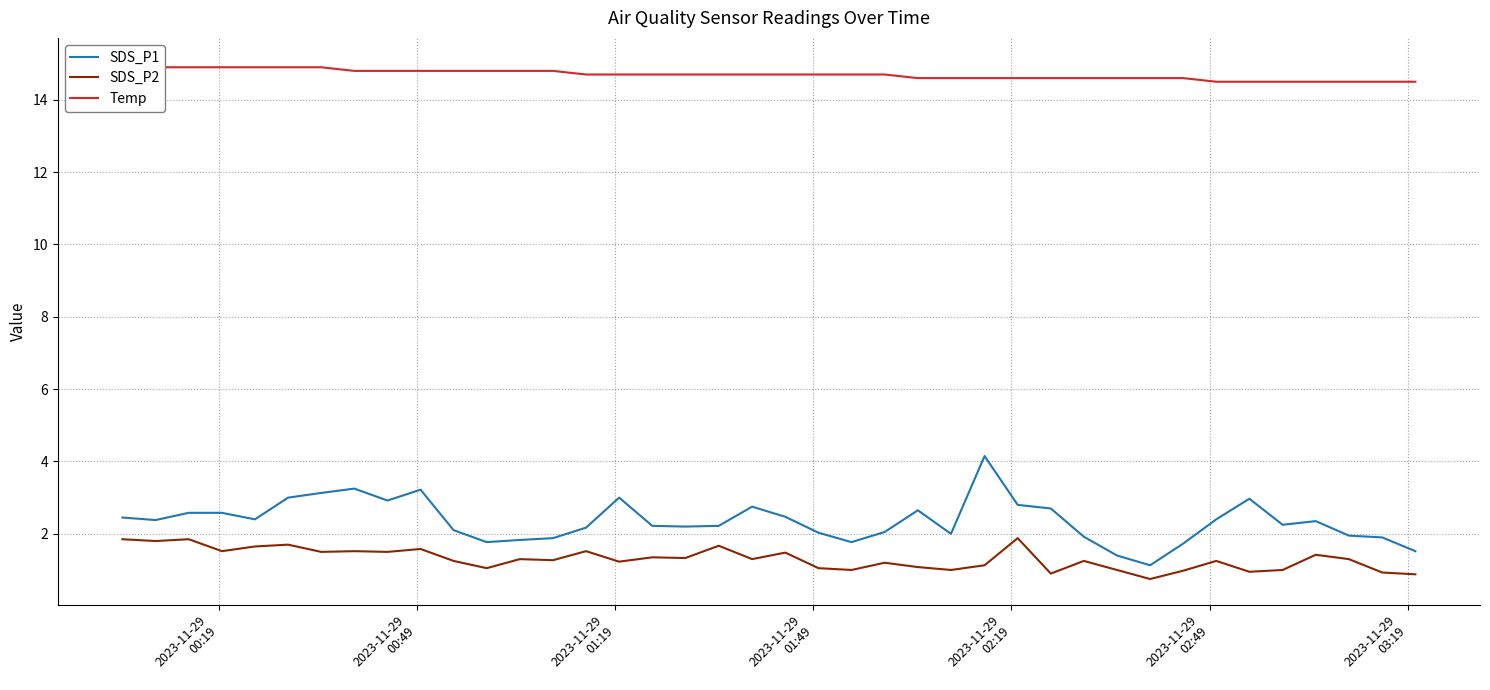

How many data points in SDS_P2 are above 1?

30